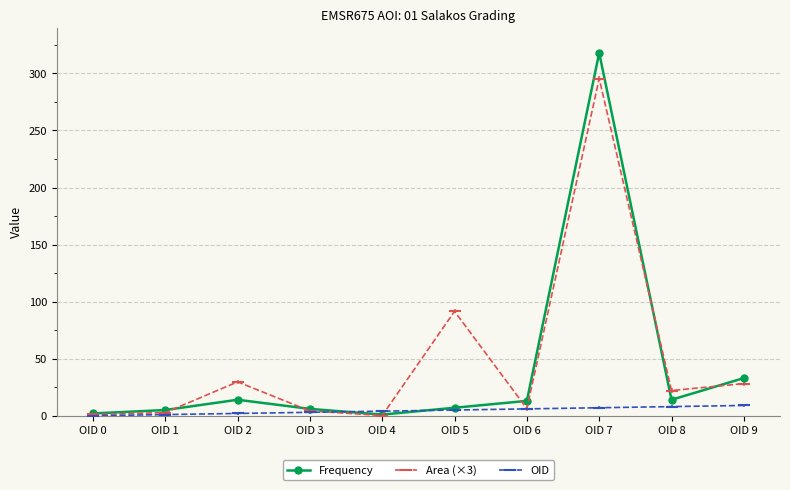

Which series has the largest total across all categories?

Area (×3)